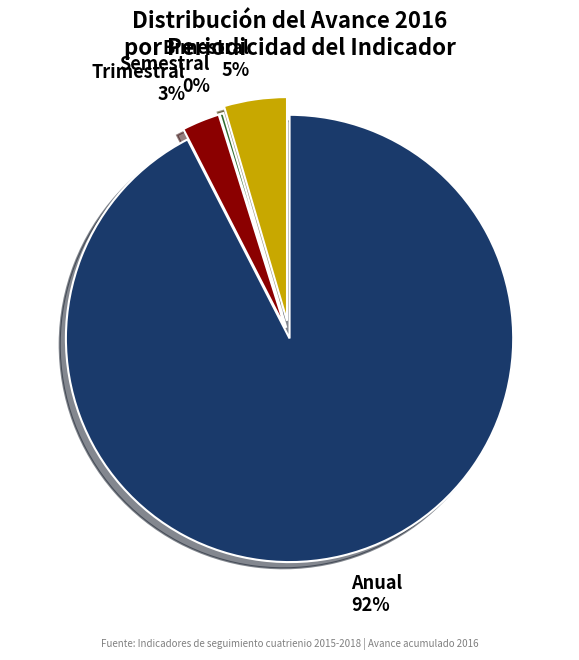

True or false: Anual accounts for 92% of the total.

True